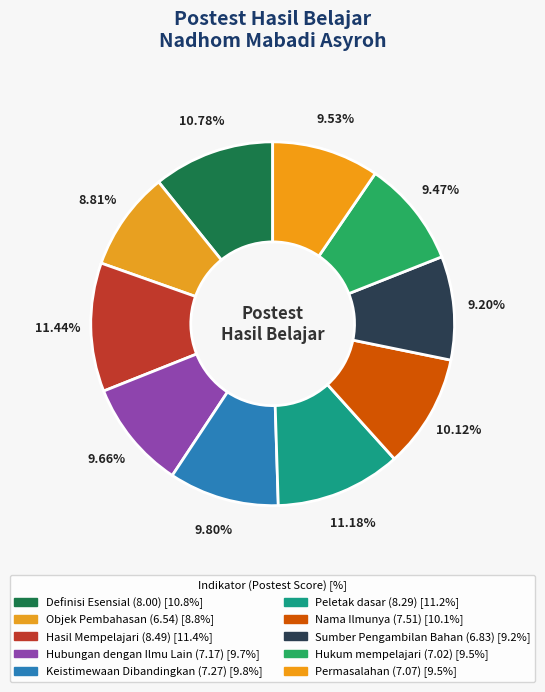

To the nearest percent, what is the combined percentage of Nama Ilmunya and Keistimewaan Dibandingkan?

20%